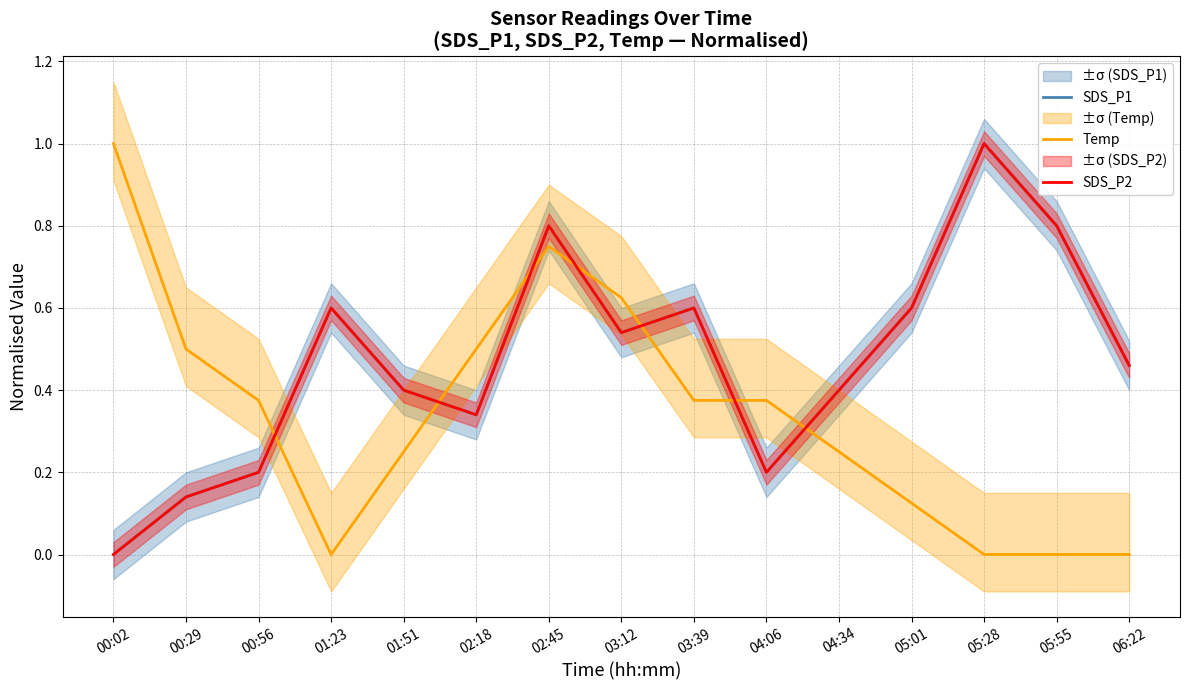

What is the sum of all SDS_P2 values?

7.1